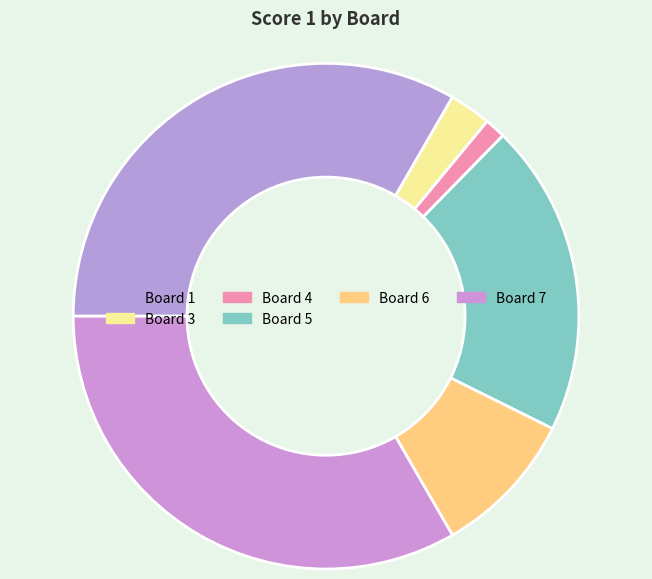

Which slice is the smallest?

Board 4